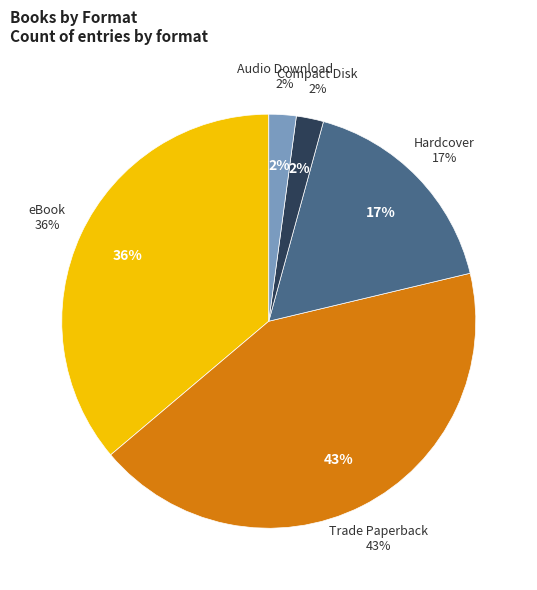

Is it true that eBook is 36% of the pie?

True